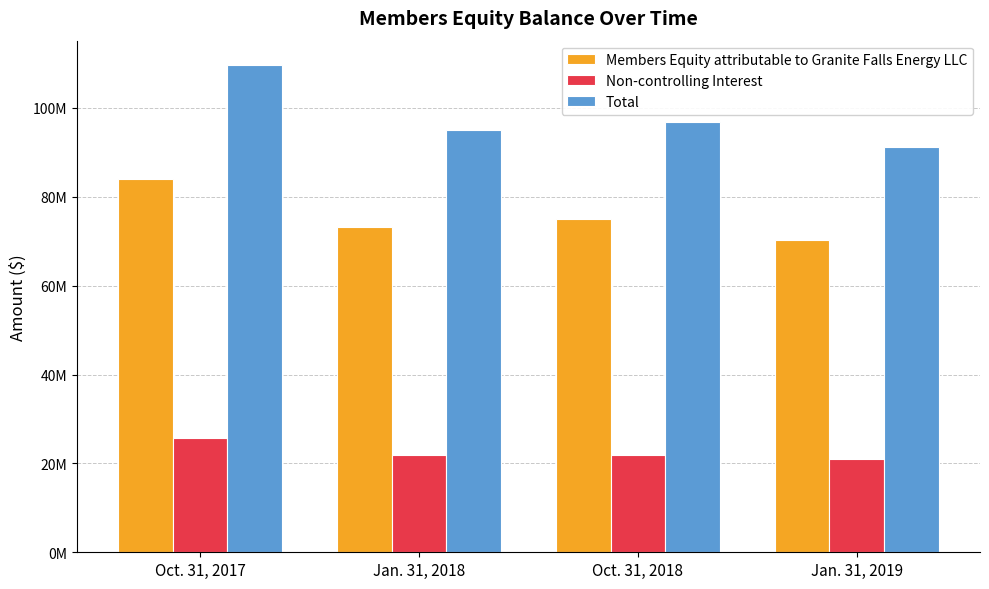

What is the sum of all Total values?

392841906